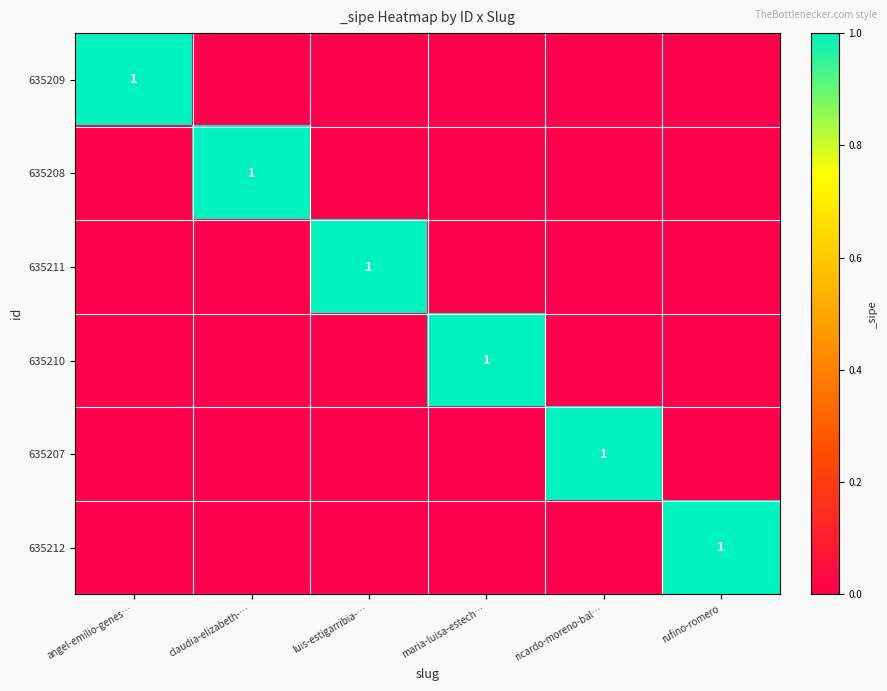

Is it true that 635210 equals 1 at maria-luisa-estech…?

True